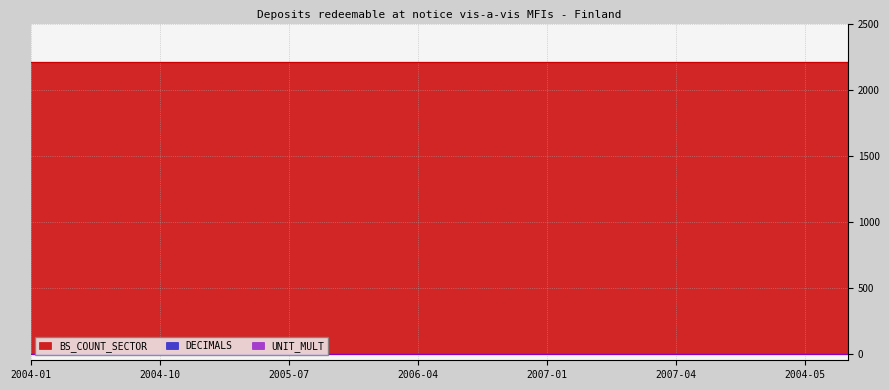

Between 2004-10 and 2006-07, which is larger?

2004-10